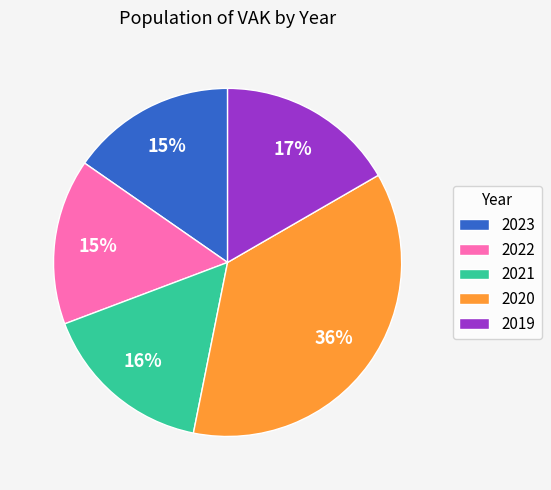

Do 2023 and 2022 together represent more than half of the pie?

No